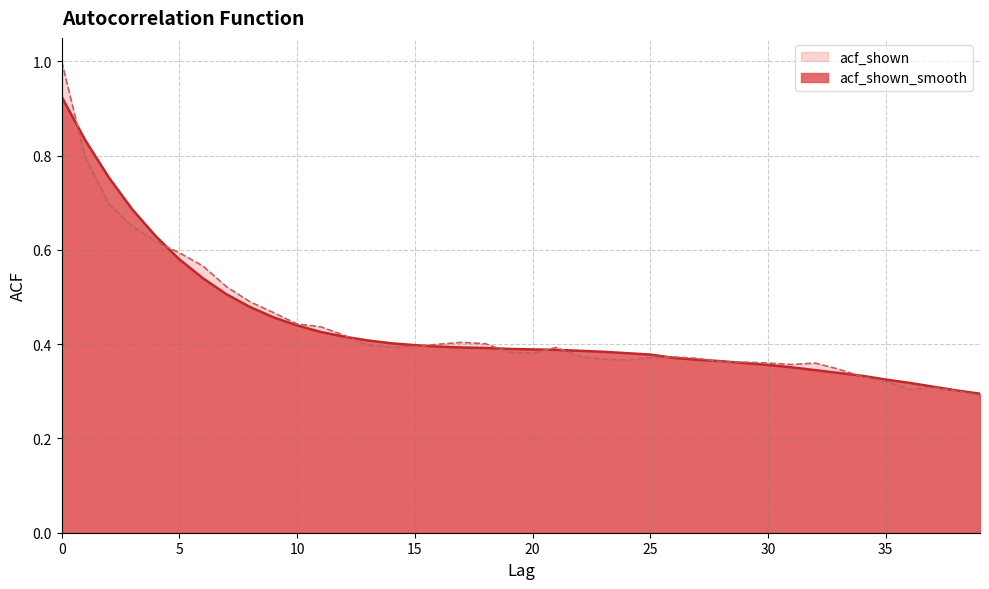

How many times do acf_shown and acf_shown_smooth cross each other?

11